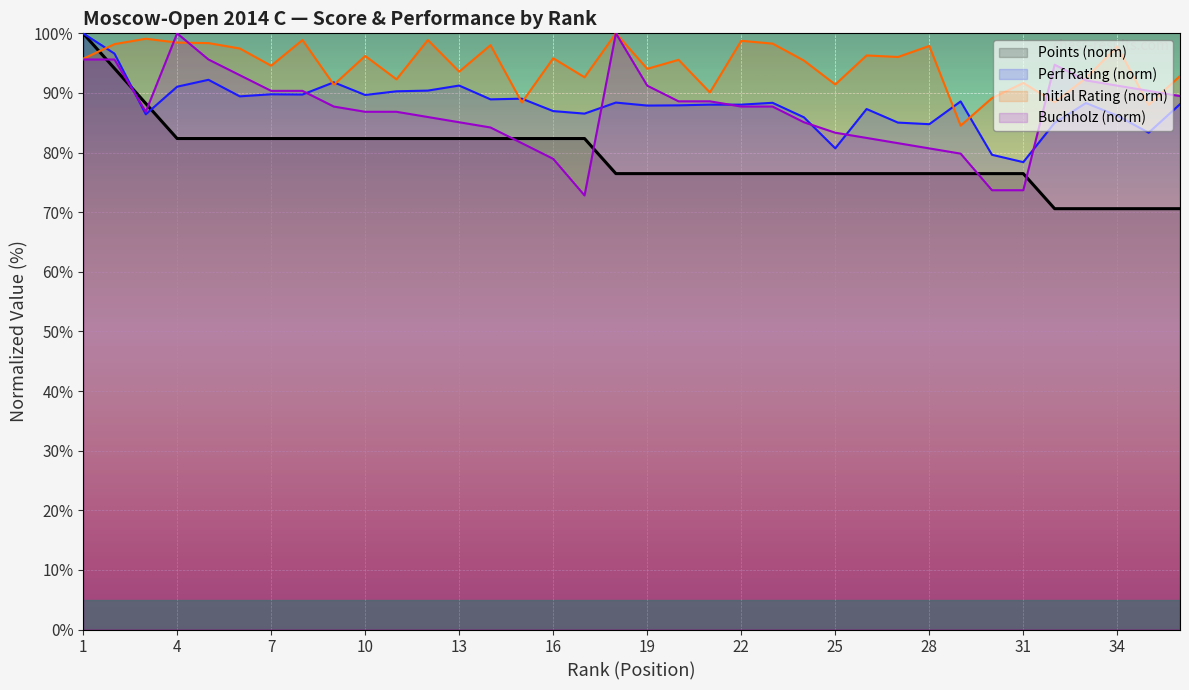

The chart shows a value of 100.0 at 1. True or false?

True